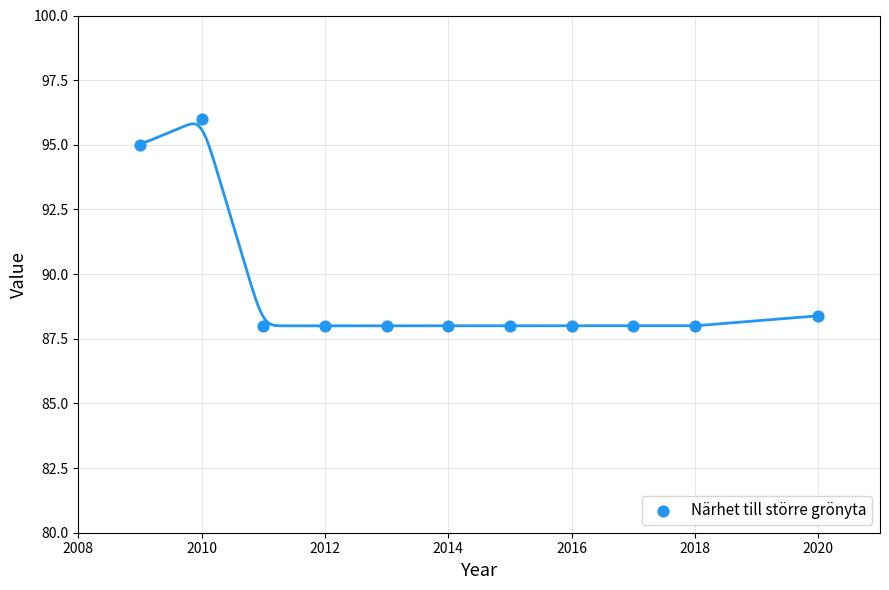

What Y value in the scatter plot is closest to 92?

95.0